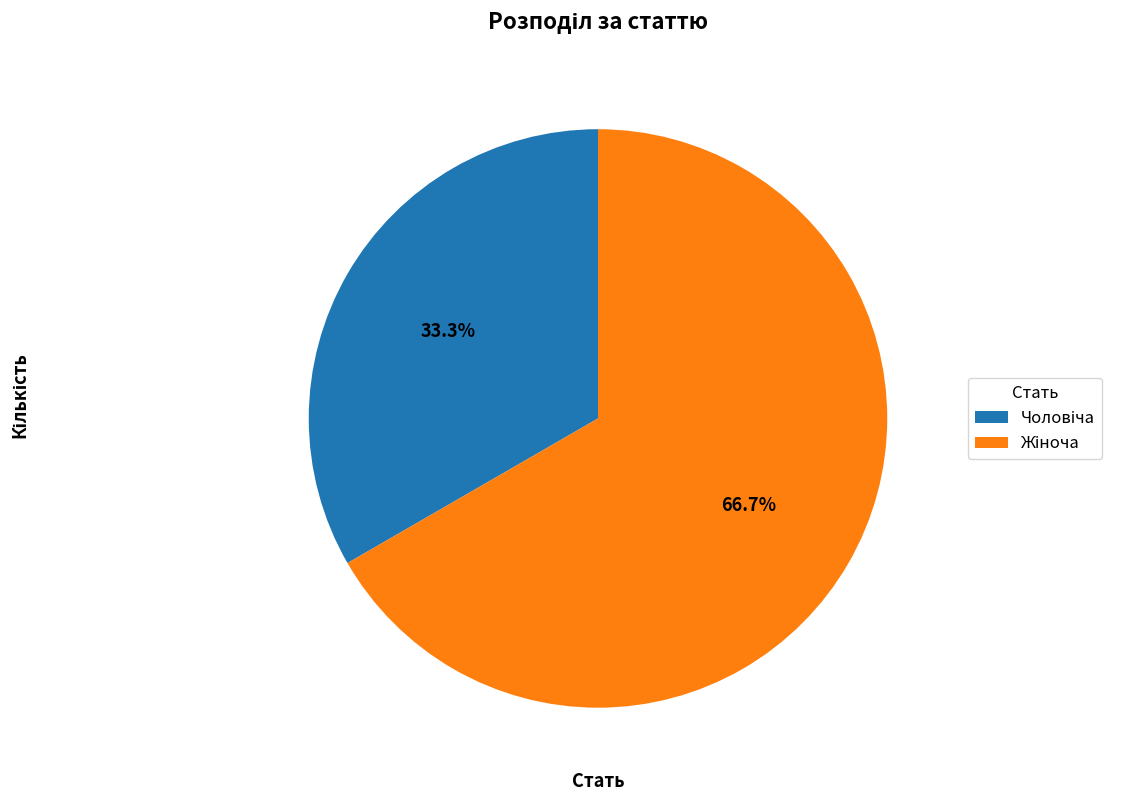

Is there a majority slice in this chart?

Yes